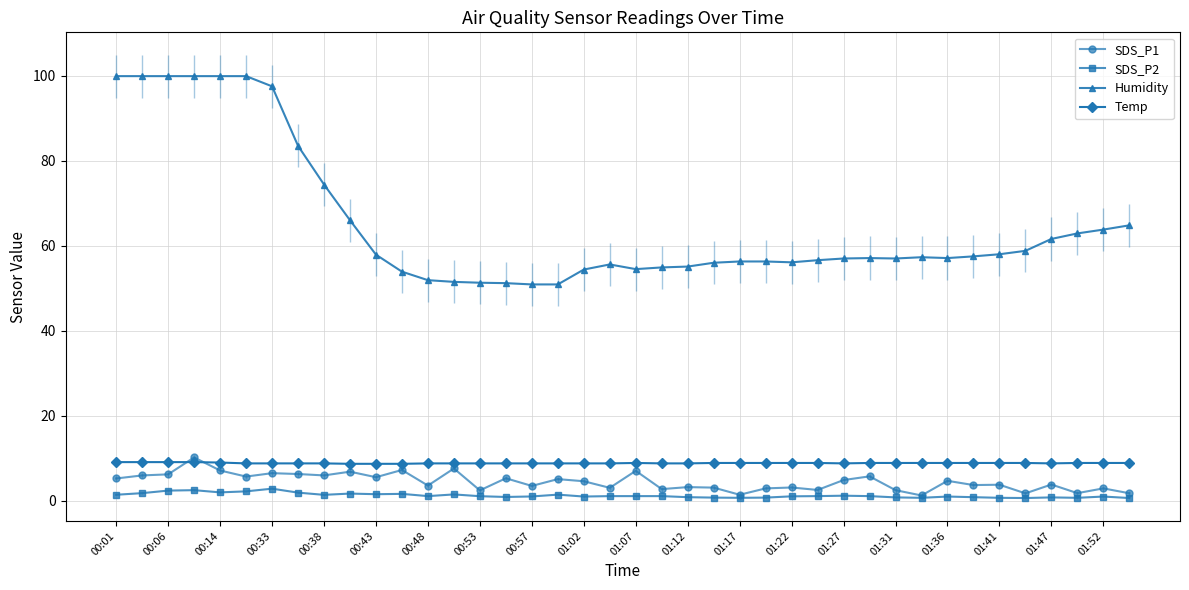

What is the value of the Temp point at the 38th from the left?

8.9